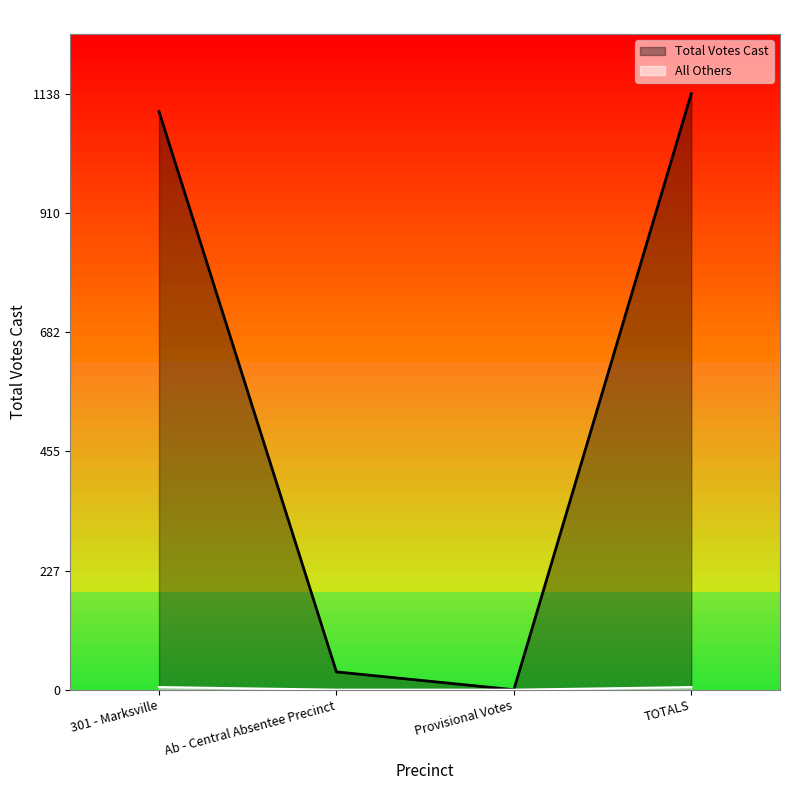

What is the maximum value shown in the chart?

1138